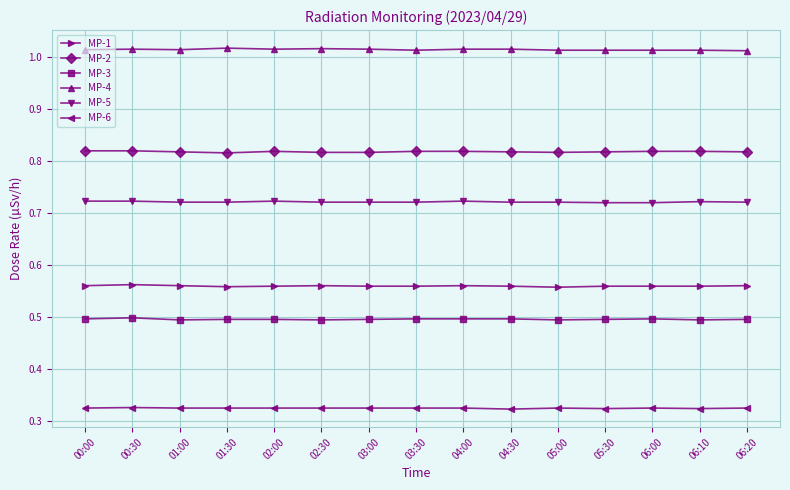

Does the chart have visible grid lines?

Yes